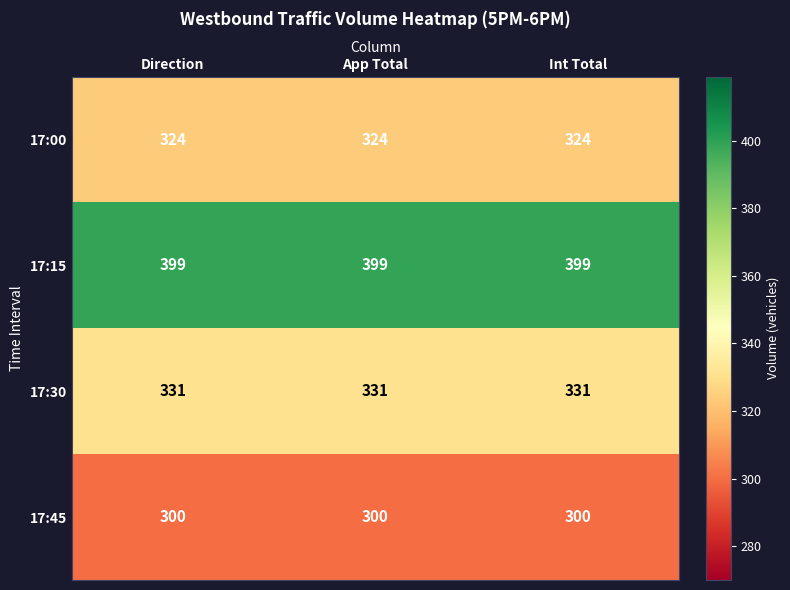

The 17:15 series shows 87 at Direction. True or false?

False